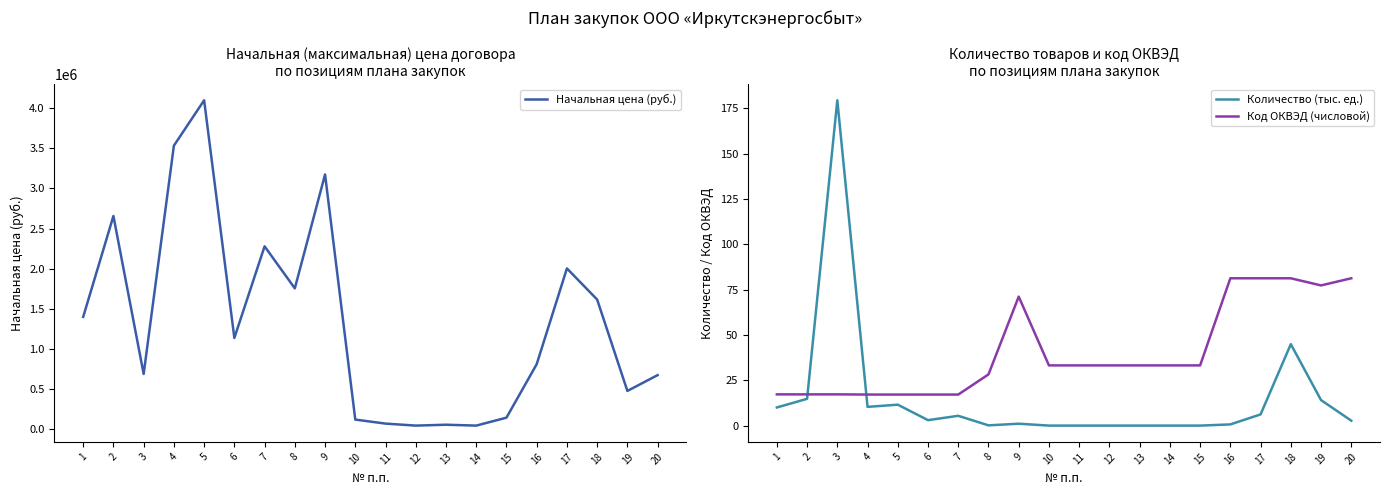

In Код ОКВЭД (числовой), how many points are higher than both neighbors (excluding endpoints)?

2